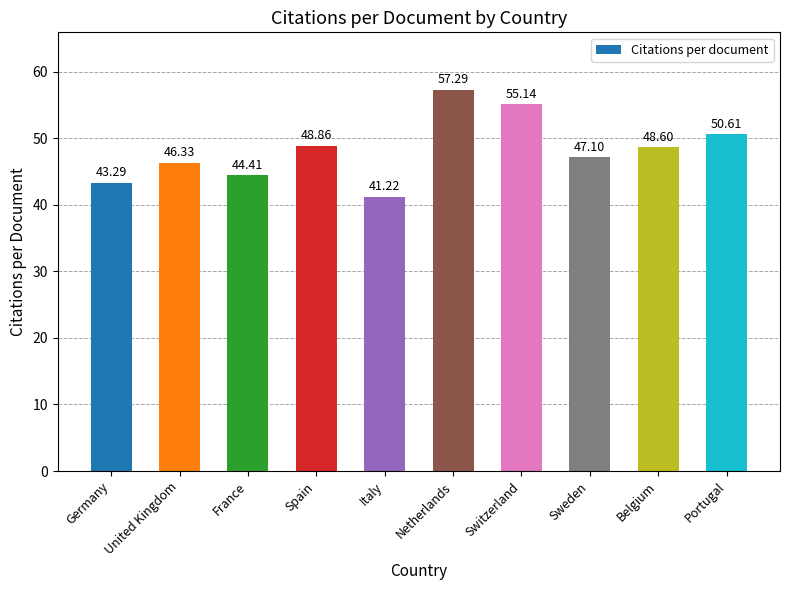

Reading left to right, extract all data points from this chart.

43.3	46.3	44.4	48.9	41.2	57.3	55.1	47.1	48.6	50.6